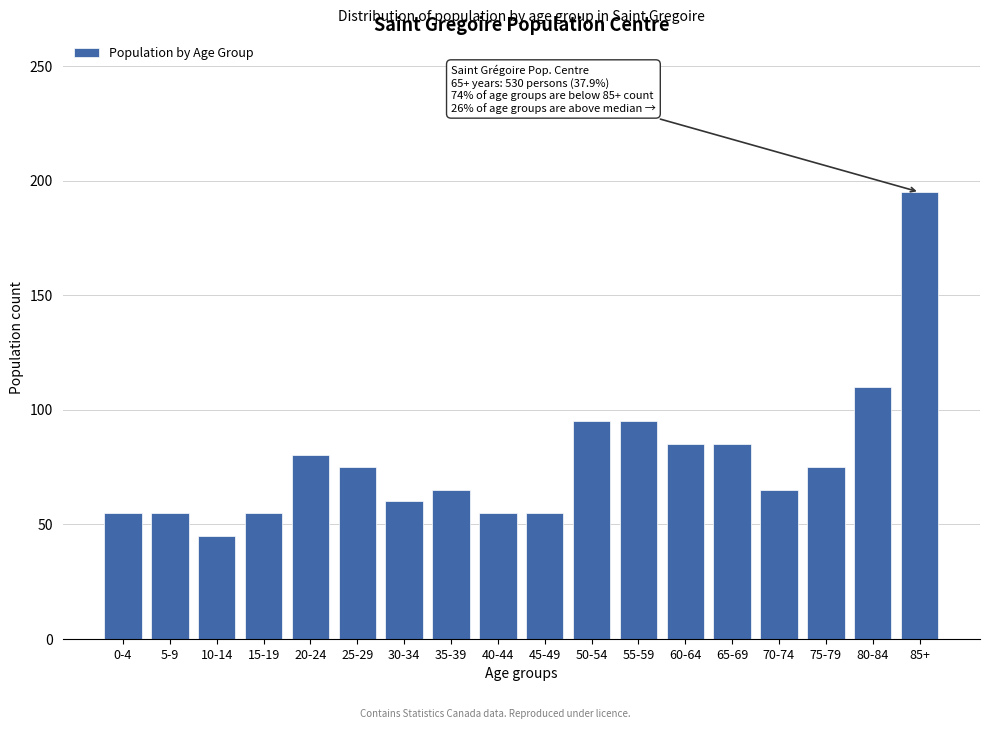

Reading right to left, extract all data points from this chart.

195	110	75	65	85	85	95	95	55	55	65	60	75	80	55	45	55	55